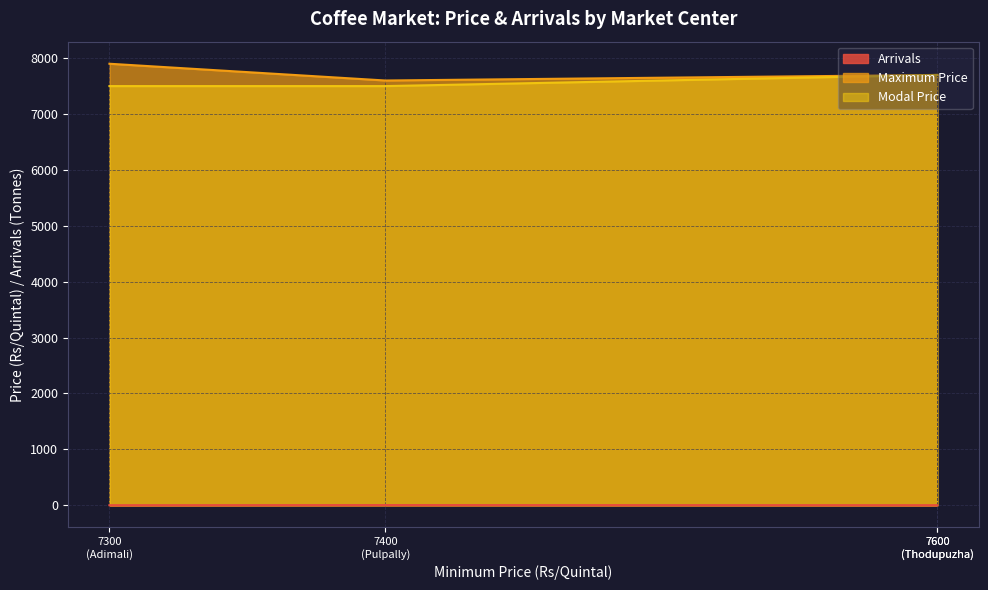

Where does the Maximum Price series first go above 7700?

Adimali